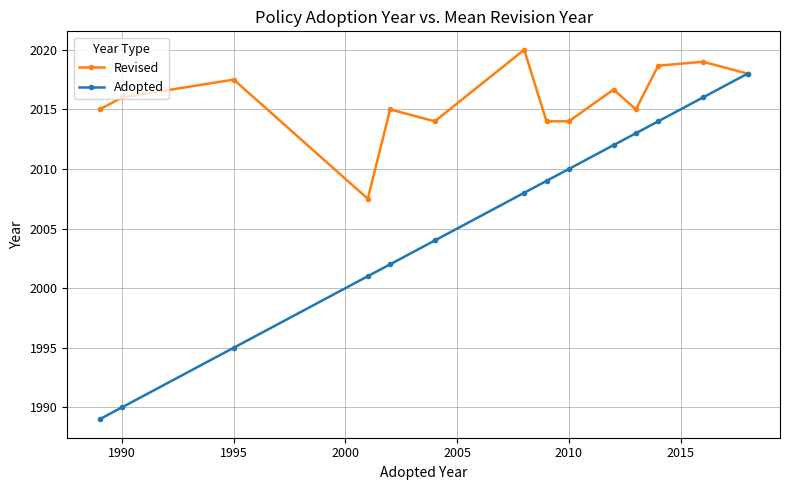

Reading left to right, what are all the values shown in this chart?

Revised: 2015.0	2016.0	2017.5	2007.5	2015.0	2014.0	2020.0	2014.0	2014.0	2016.7	2015.0	2018.7	2019.0	2018.0
Adopted: 1989.0	1990.0	1995.0	2001.0	2002.0	2004.0	2008.0	2009.0	2010.0	2012.0	2013.0	2014.0	2016.0	2018.0